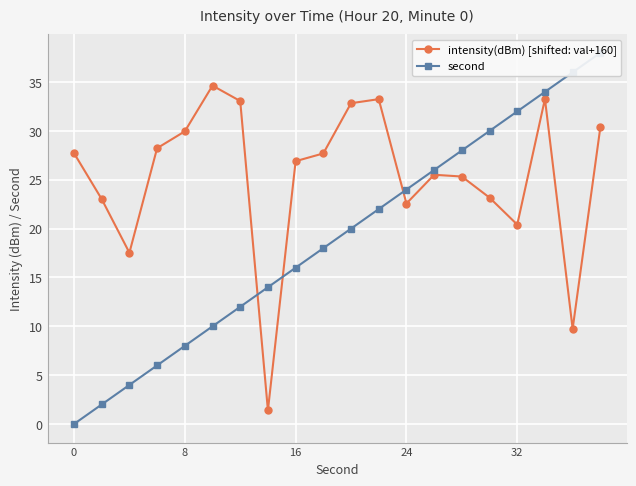

True or false: second has more than 1 interior local peaks.

False